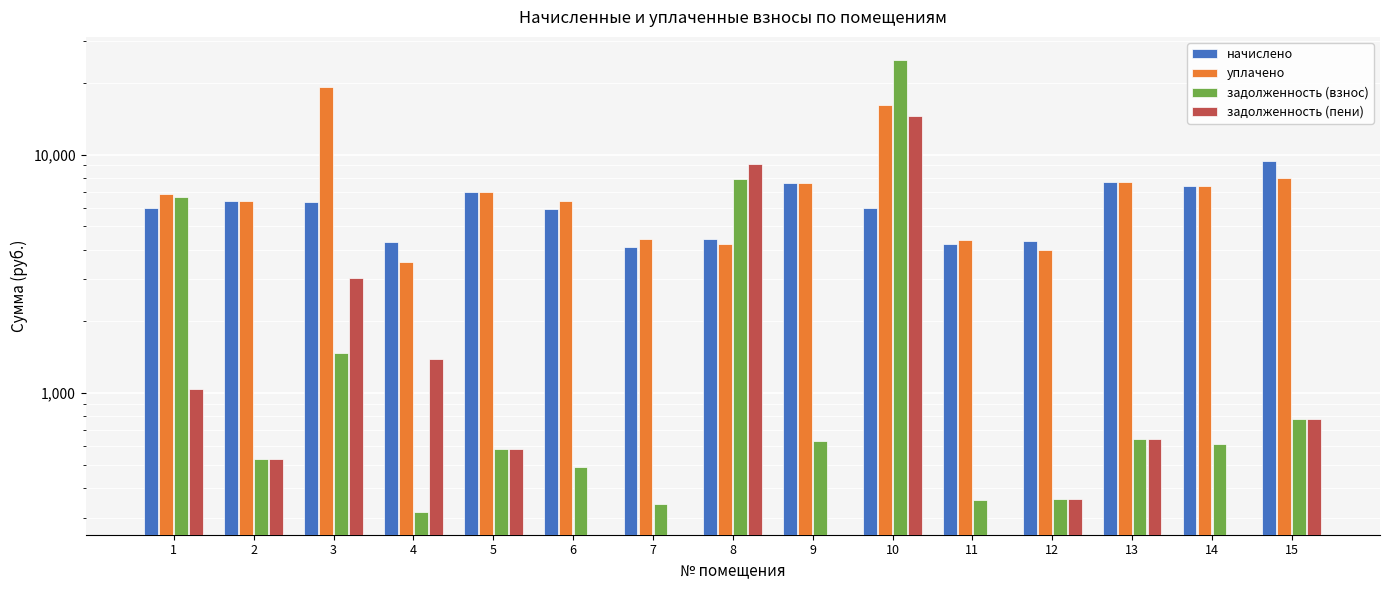

What is the spread (max minus min) of values at 5?

6406.9